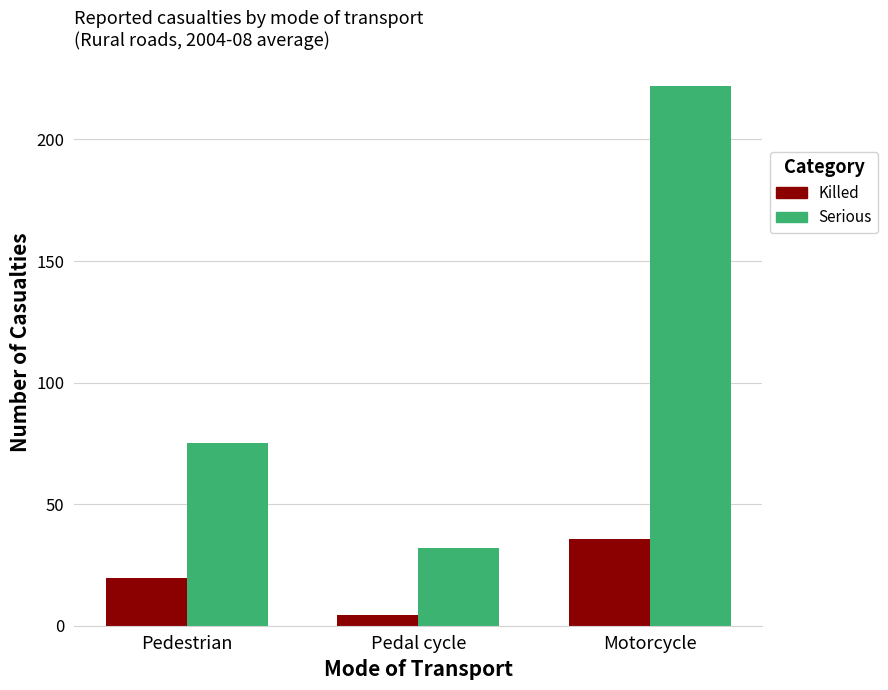

Reading right to left, transcribe all the data shown in this chart.

Killed: 35.8	4.4	19.8
Serious: 221.8	31.8	75.0